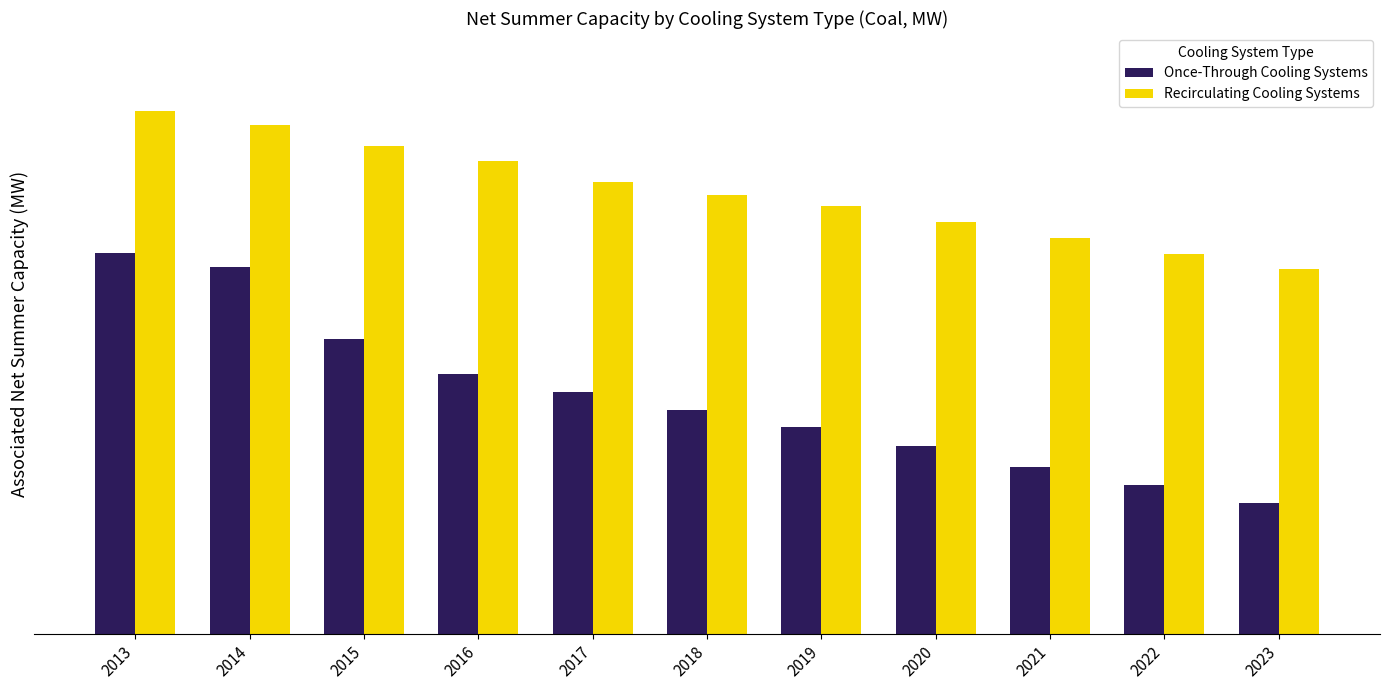

Are the bars grouped side by side (vs. stacked)?

Yes